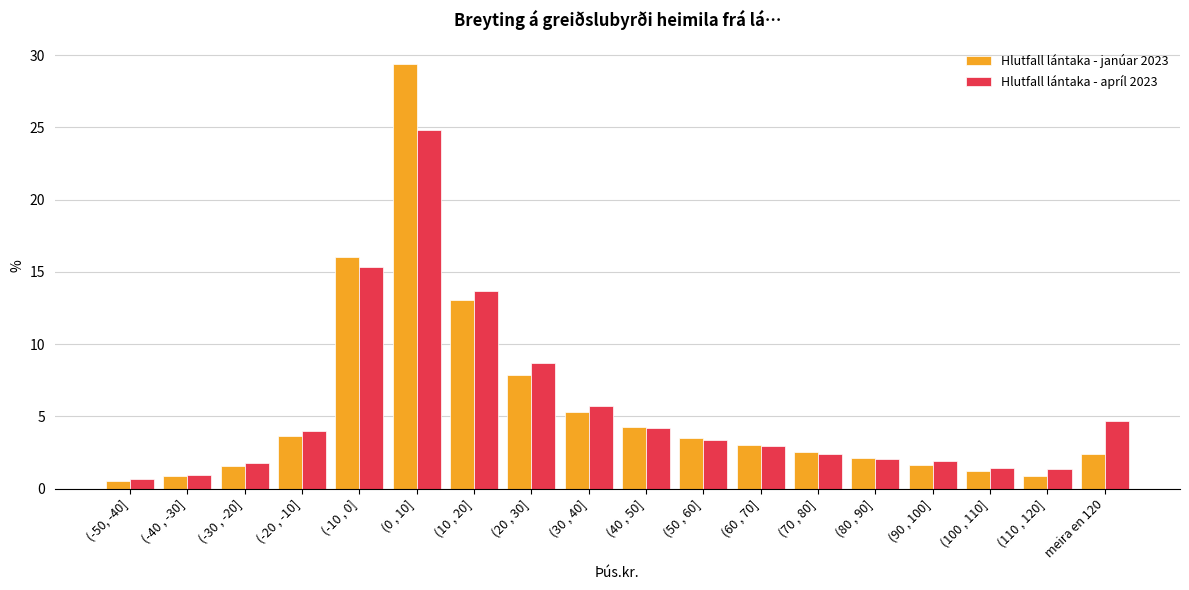

At how many categories does at least one series exceed 7?

4